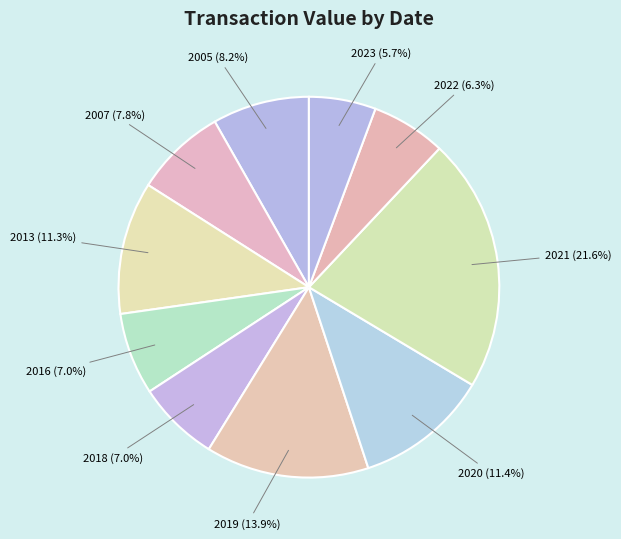

Which category has the biggest portion of the pie?

2021